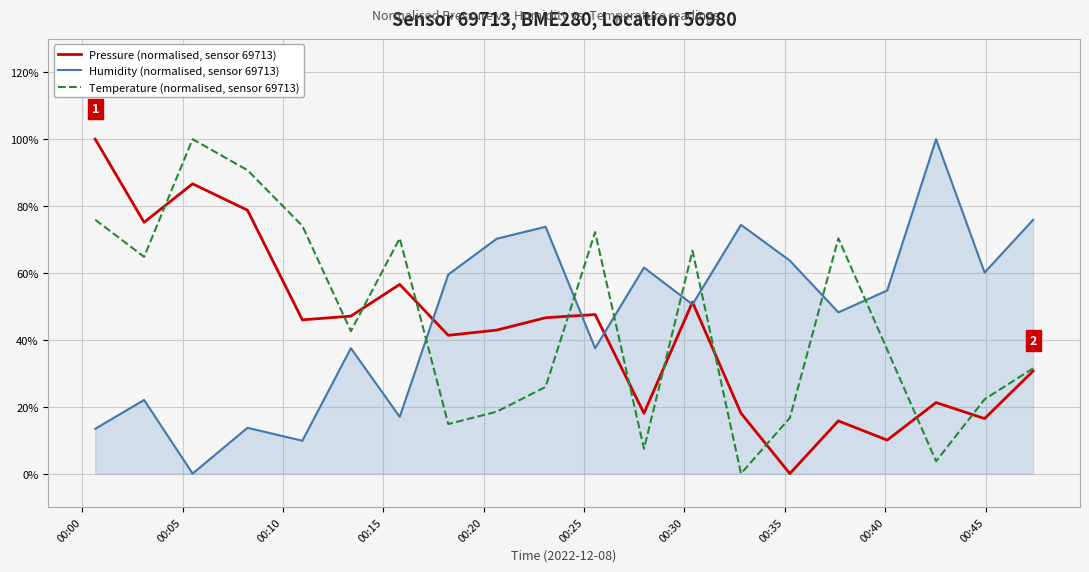

What is the difference between the maximum and minimum values in the Humidity (normalised, sensor 69713) series?

100.0